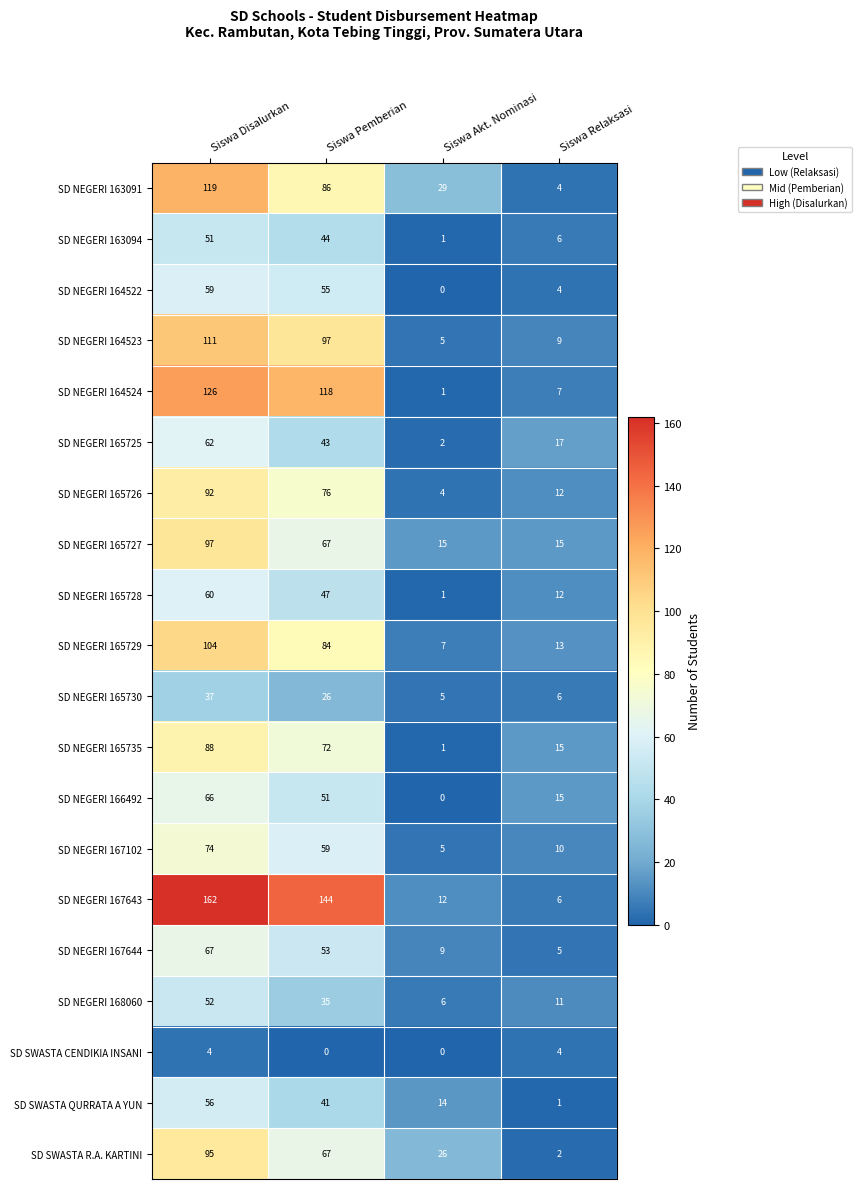

What is the spread (max minus min) of values at Siswa Relaksasi?

16